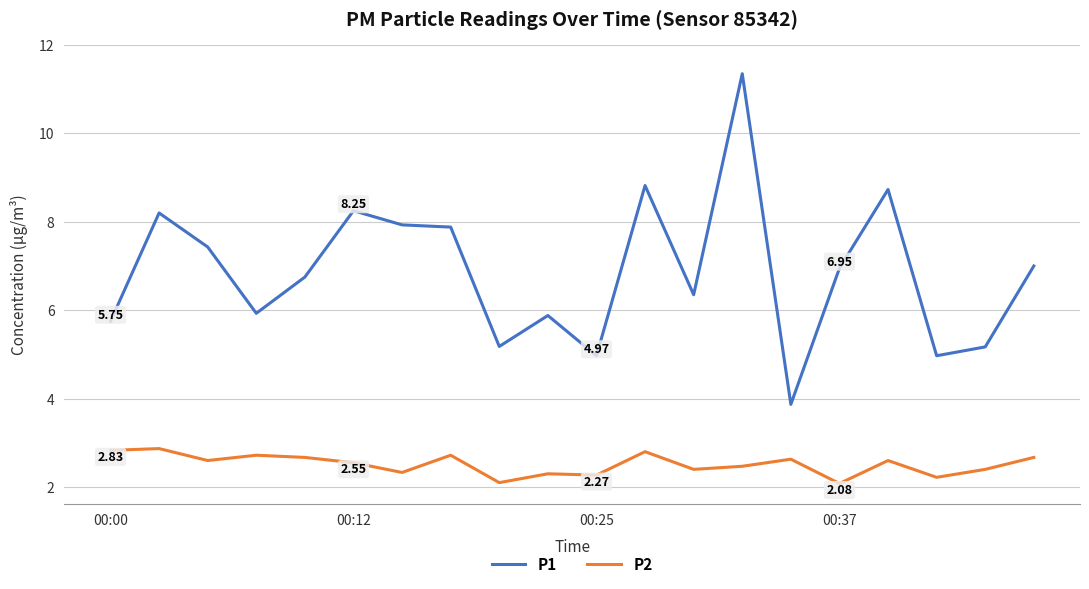

True or false: P2 and P1 intersect in this chart.

False